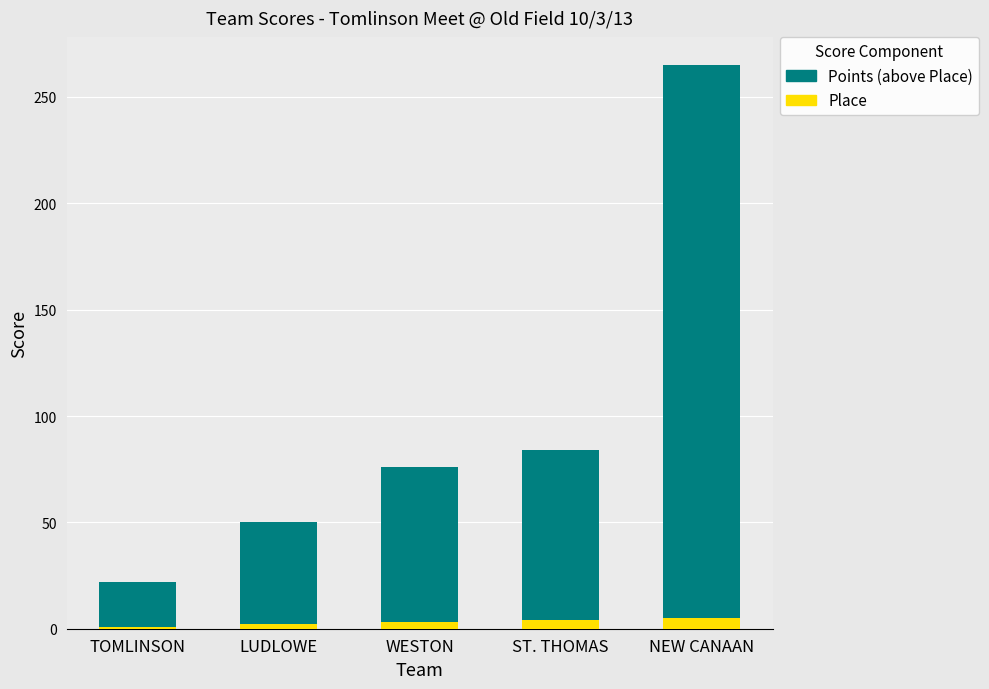

What is the sum of all Place values?

15